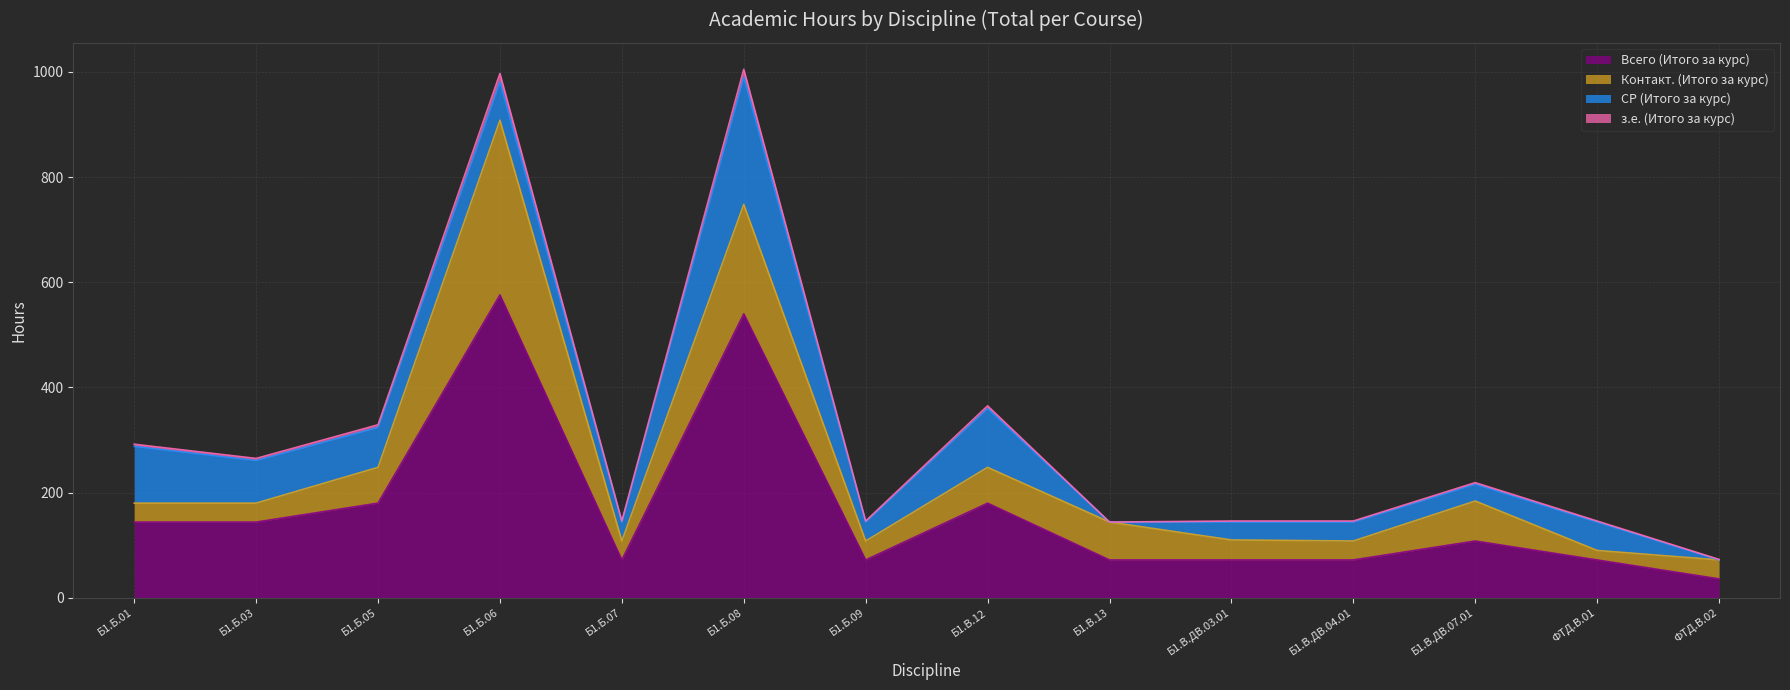

What is the difference between the maximum and minimum values in the з.е. (Итого за курс) series?

932